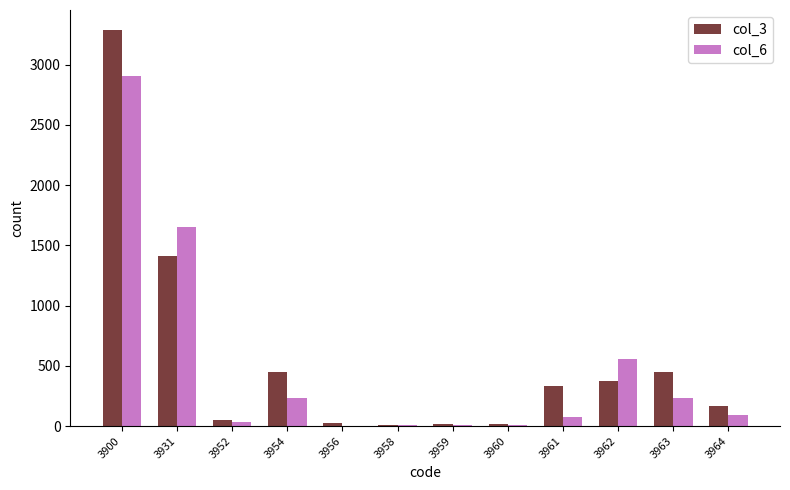

What is the greatest value displayed?

3289